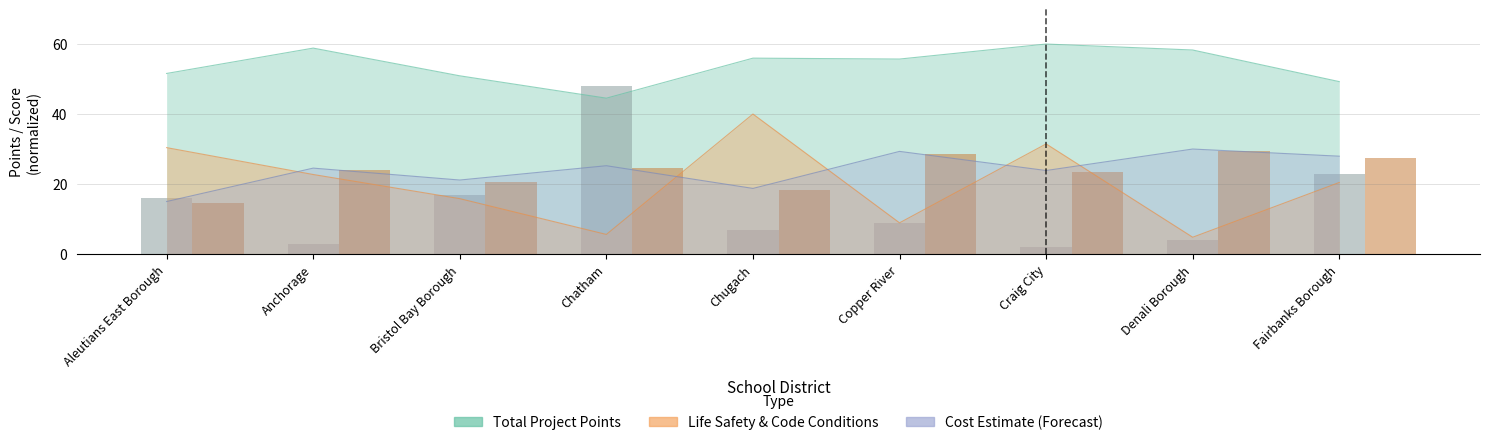

How many groups of bars are there?

9